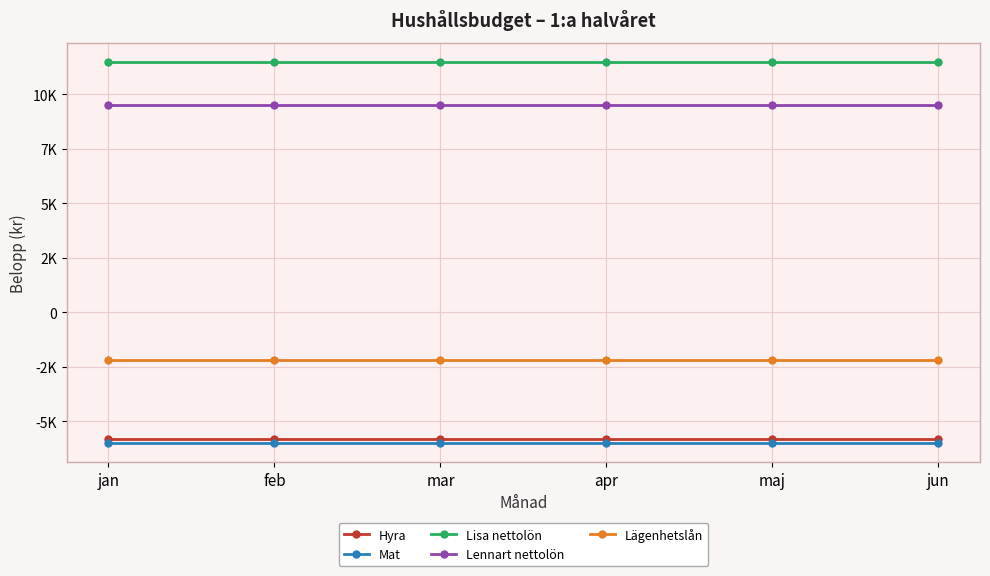

What is the total value across all series at feb?

7000